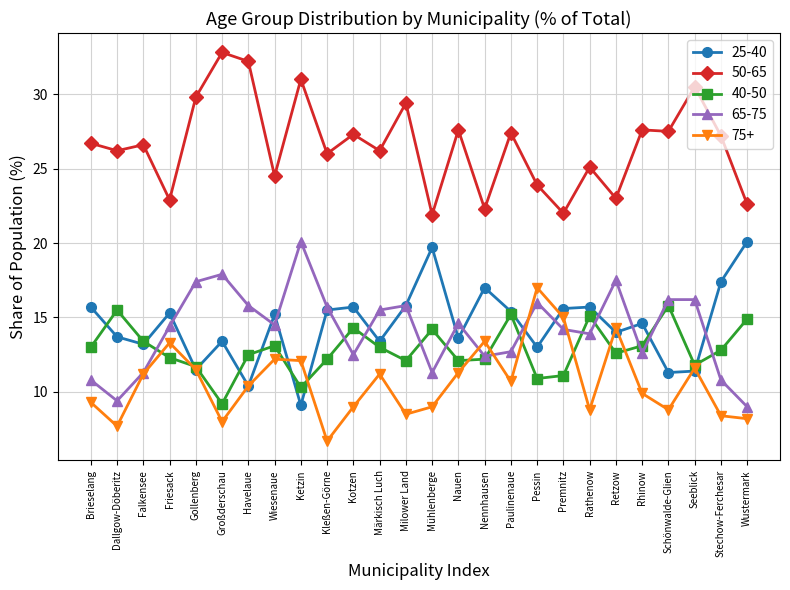

What is the total value across all series at Mühlenberge?

76.1